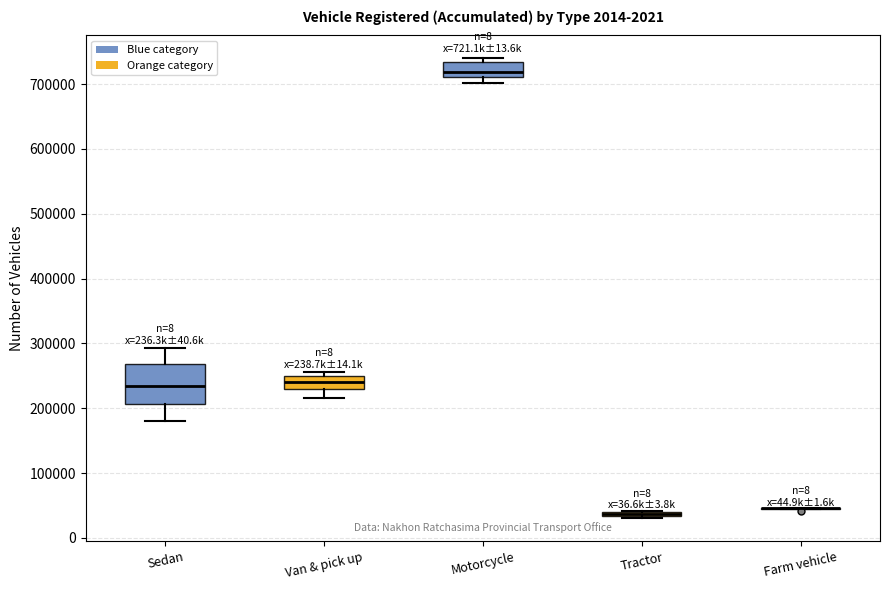

Where is the lower edge of the box for Van & pick up on the y-axis? The values are not printed on the chart, so give them approximately, as read against the axis.

230000